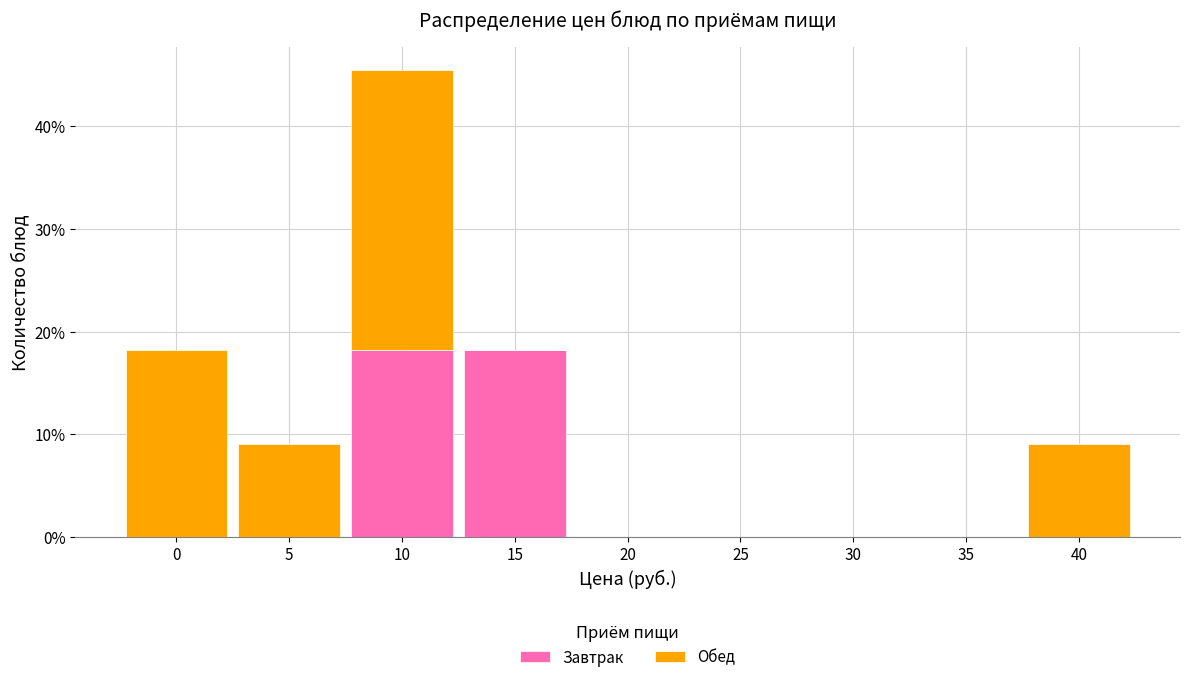

Reading left to right, list the values for the Завтрак series.

0=0.0	5=0.0	10=18.2	15=18.2	20=0.0	25=0.0	30=0.0	35=0.0	40=0.0